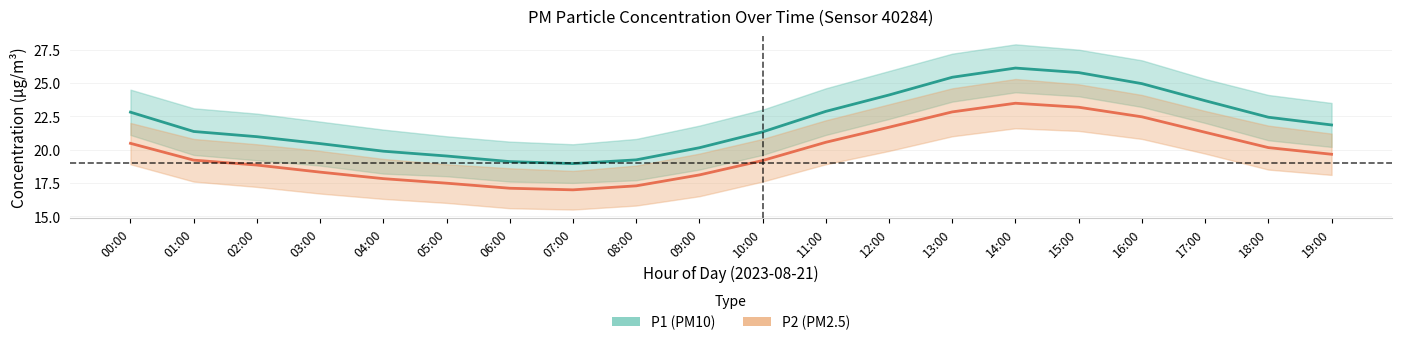

Between 02:00 and 06:00, which series saw the biggest shift?

P1